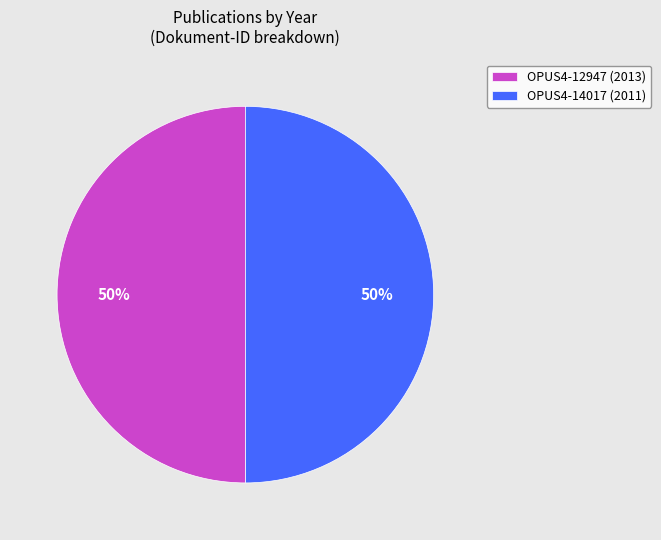

How many slices are in this pie chart?

2